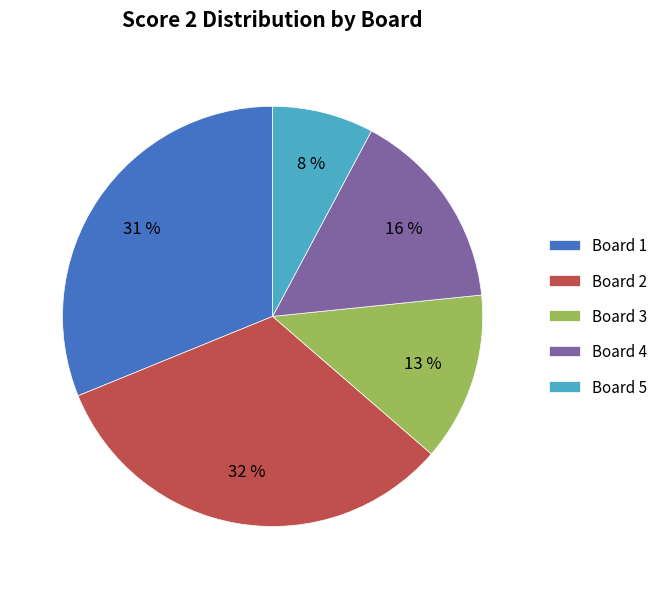

Rank the categories by value from lowest to highest.

Board 5, Board 3, Board 4, Board 1, Board 2